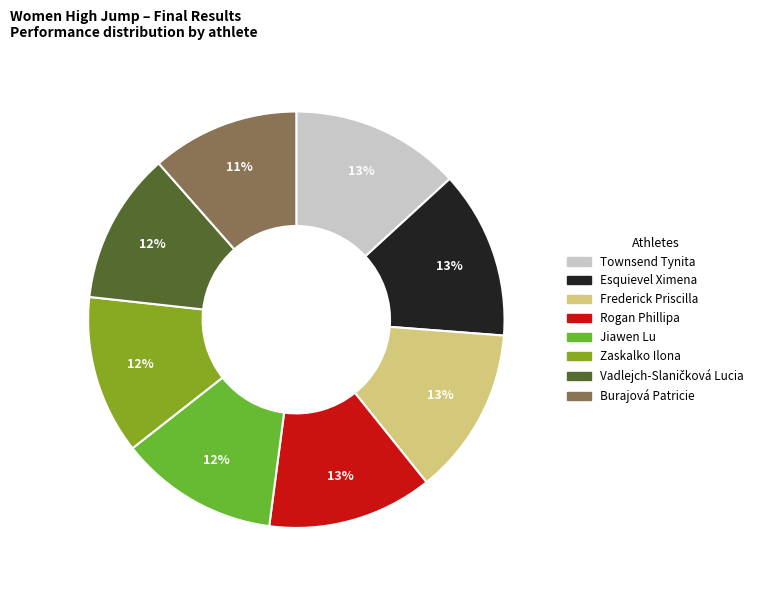

To the nearest percent, what is the difference between the largest and smallest slice percentages?

2%